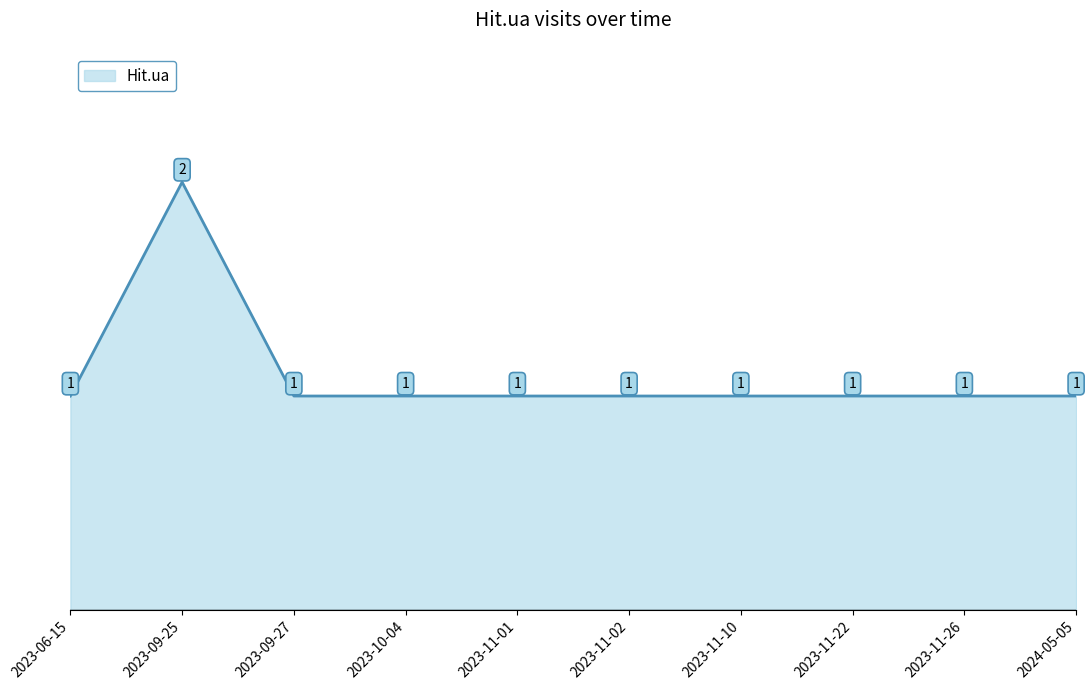

Reading left to right, list all the values displayed in this chart.

1	2	1	1	1	1	1	1	1	1